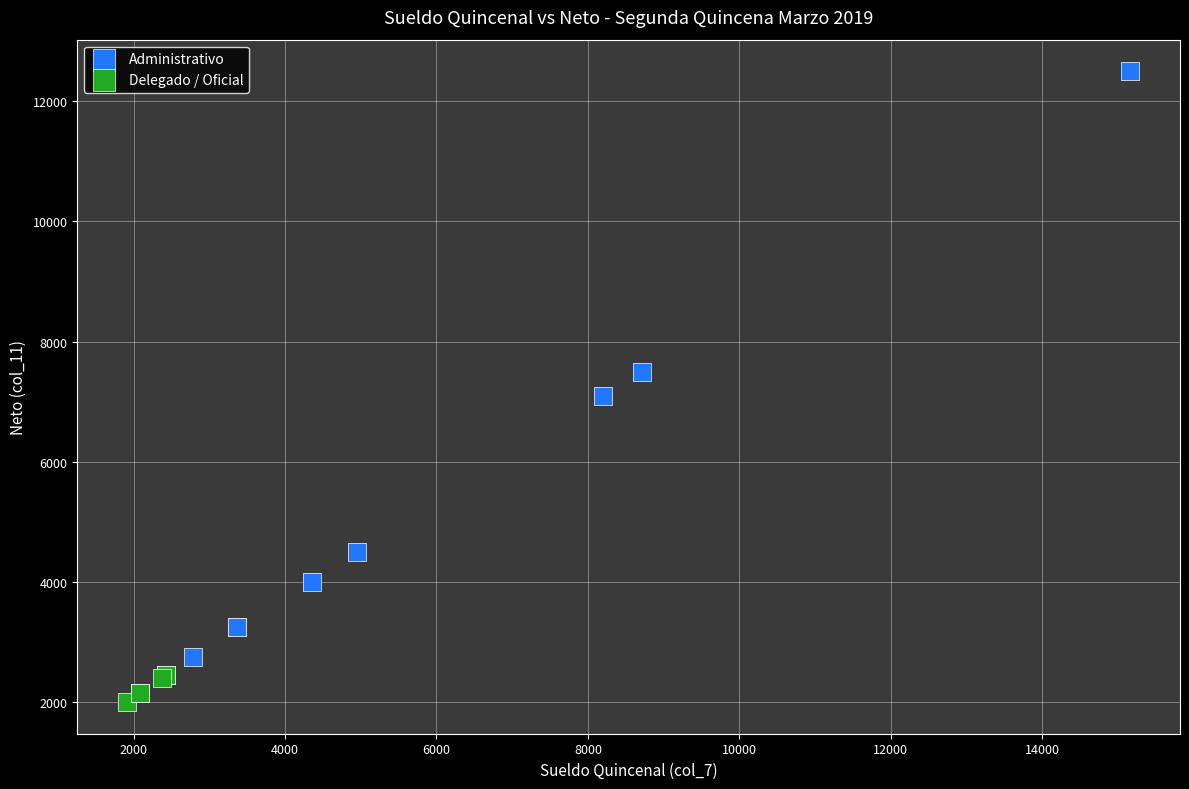

Which series contains the highest Y value?

Administrativo